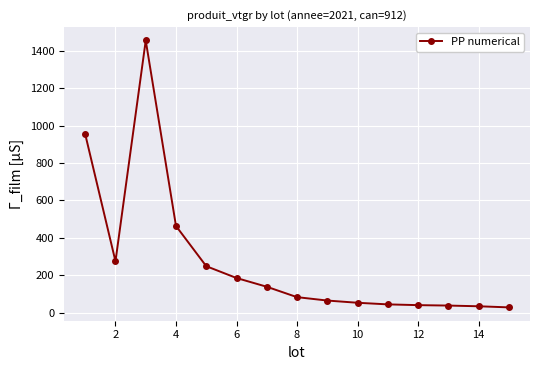

What is the maximum value shown in the chart?

1455.1